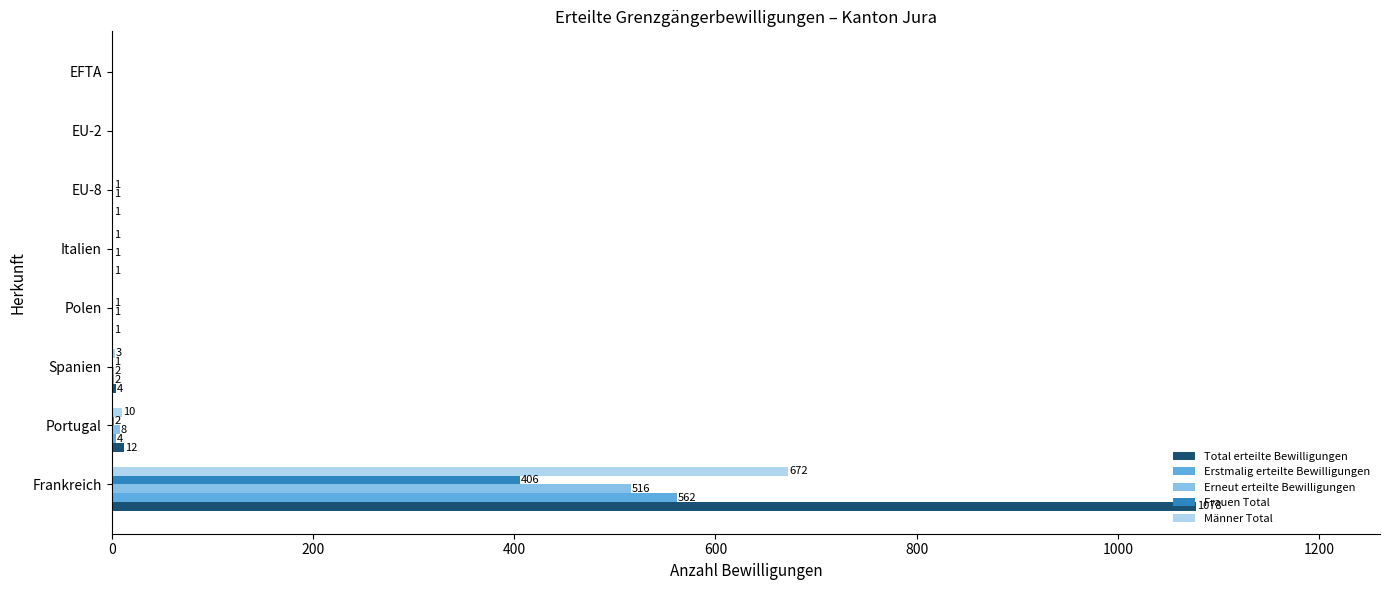

Where is Frauen Total nearest to the value 203?

Portugal